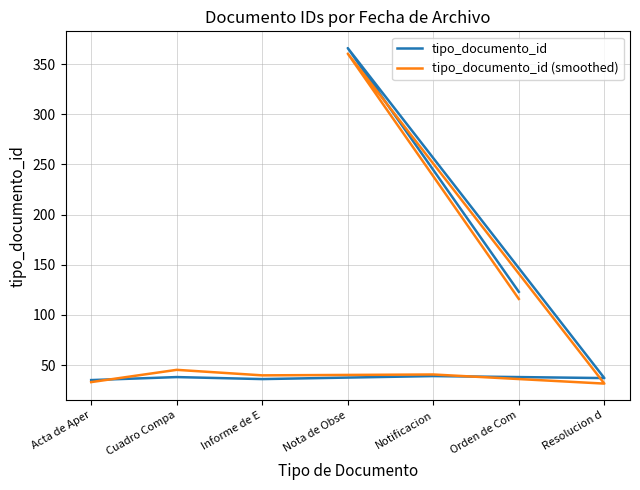

Rank the series by their maximum value, from lowest to highest.

tipo_documento_id (smoothed), tipo_documento_id